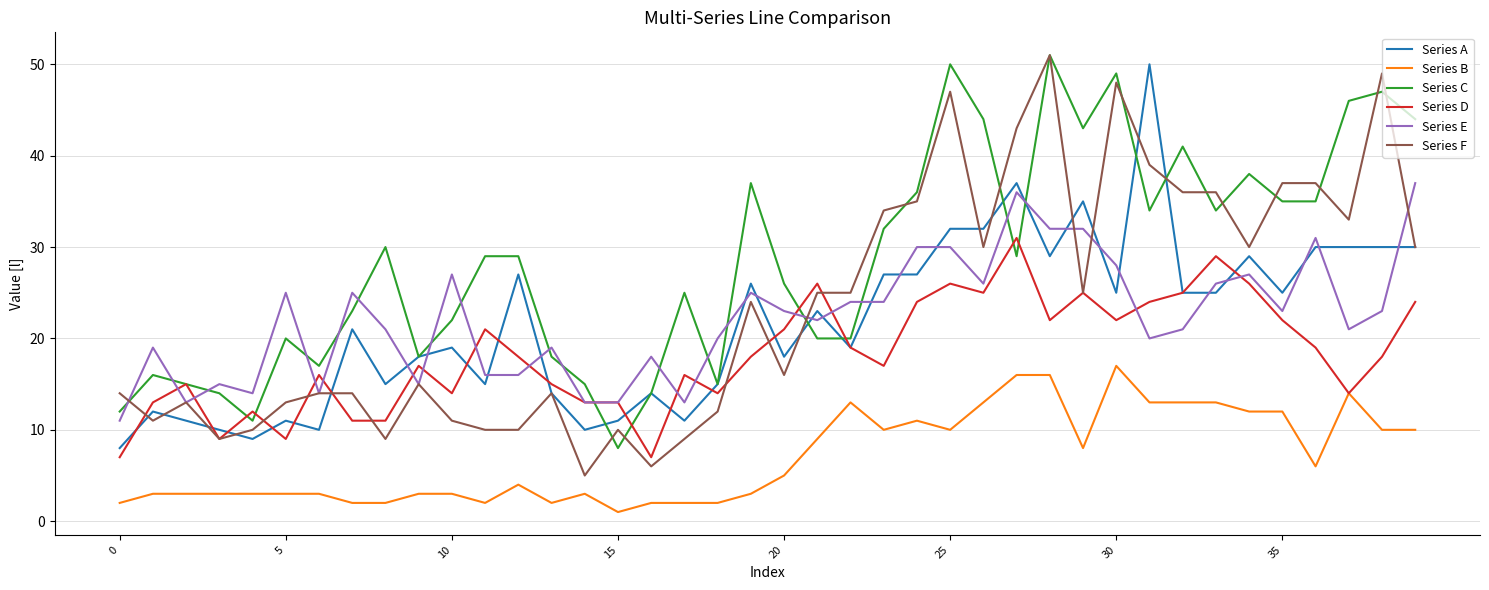

What is the minimum value for Series F?

5